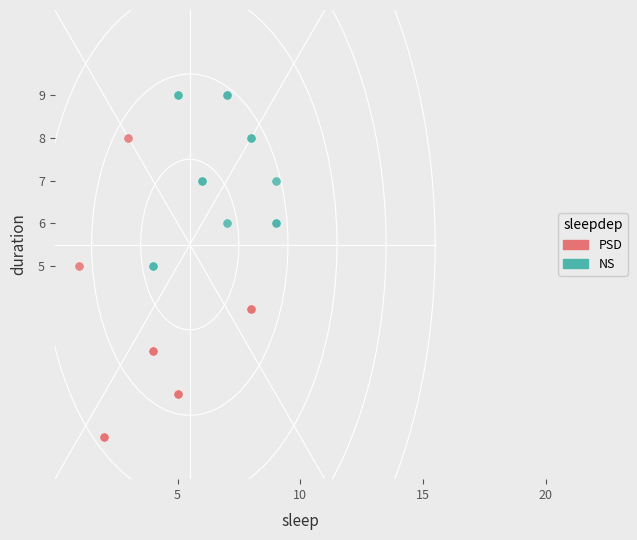

Which series contains the lowest Y value?

PSD